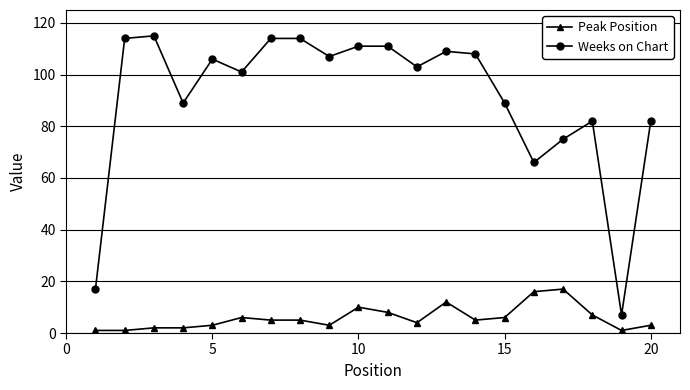

True or false: Weeks on Chart and Peak Position intersect in this chart.

False